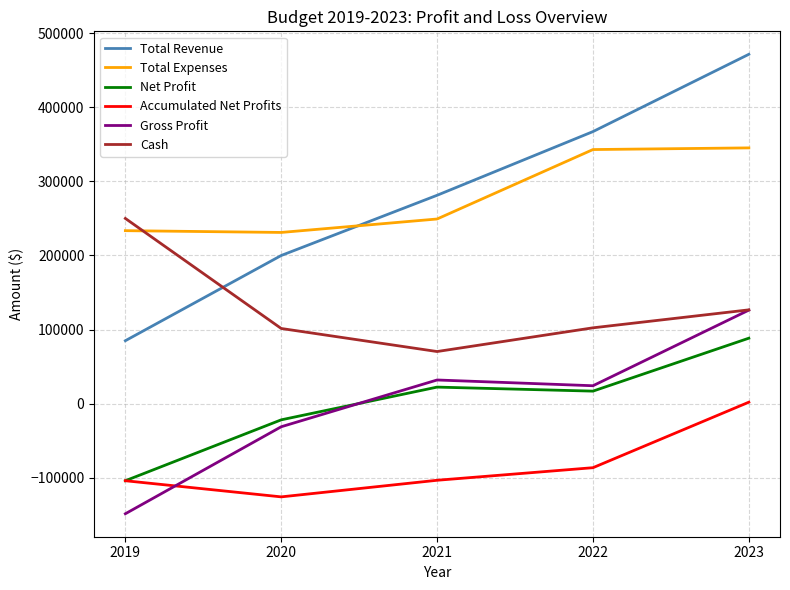

What is the difference between the highest and lowest values at 2020?

356820.0